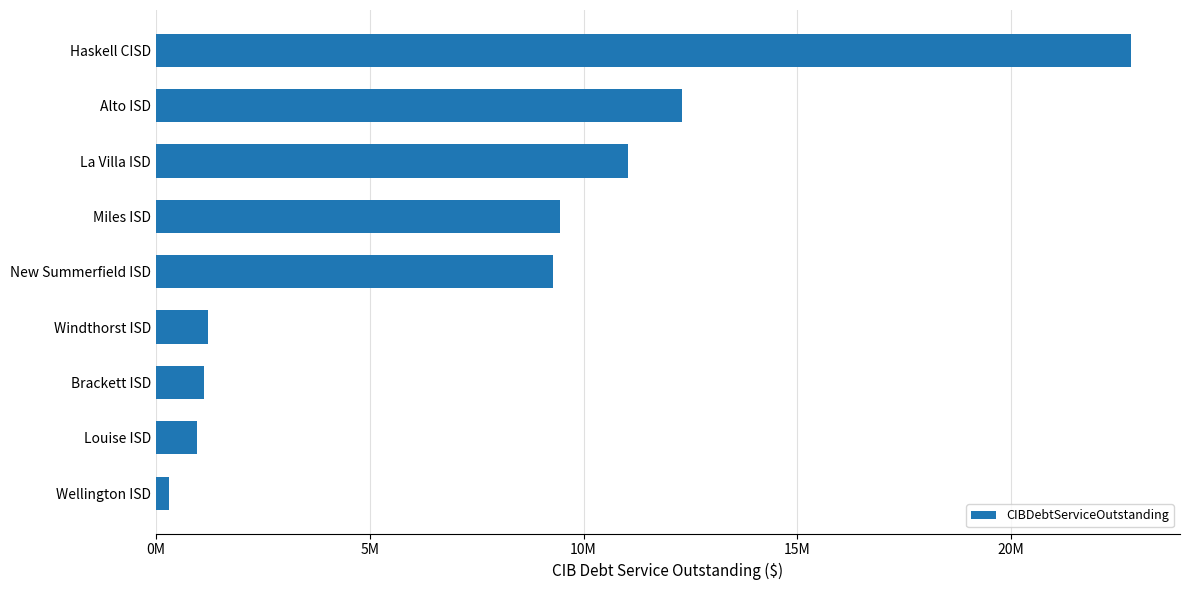

At which category does the chart reach its peak across all series?

Haskell CISD